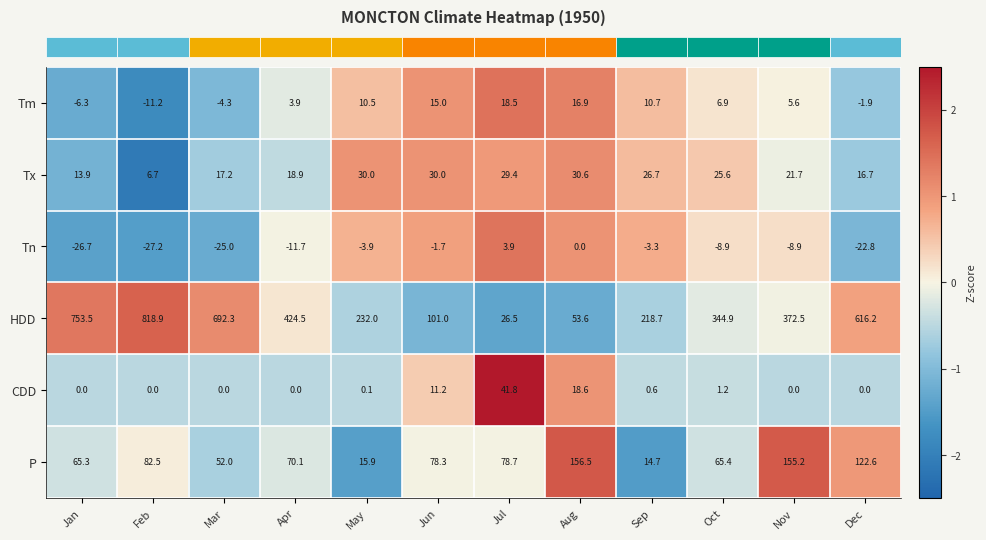

Between Jan and May, which series saw the biggest shift?

HDD